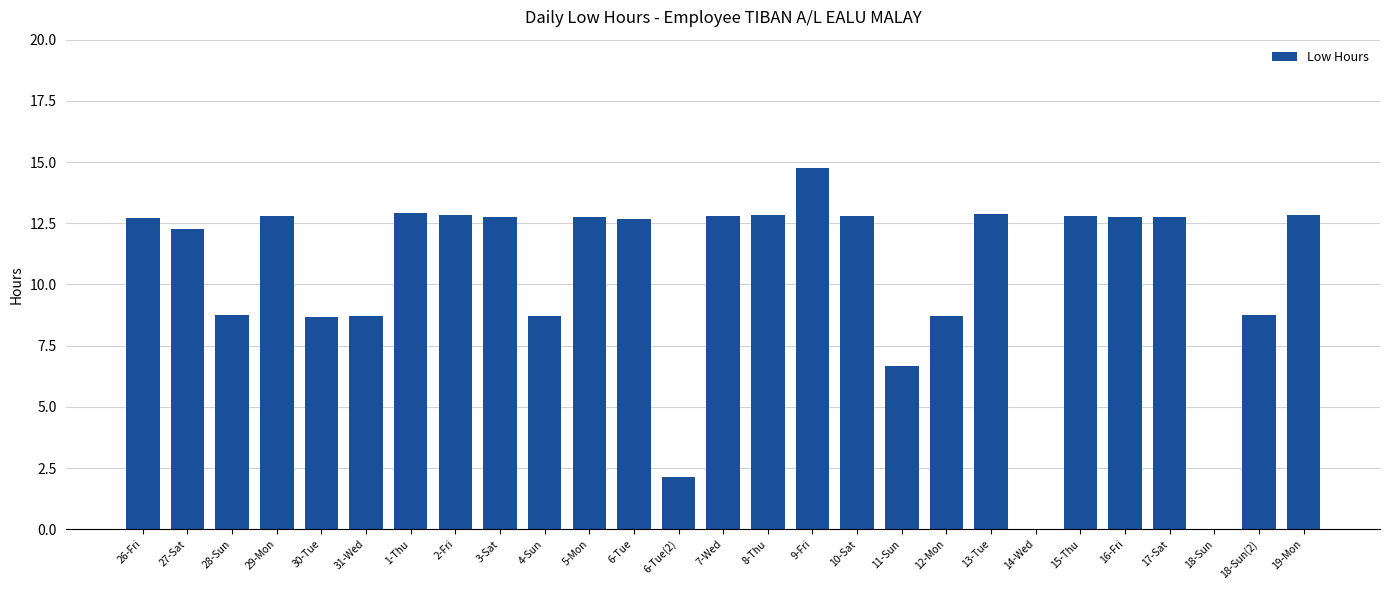

What is the difference between the values at 14-Wed and 30-Tue?

8.7